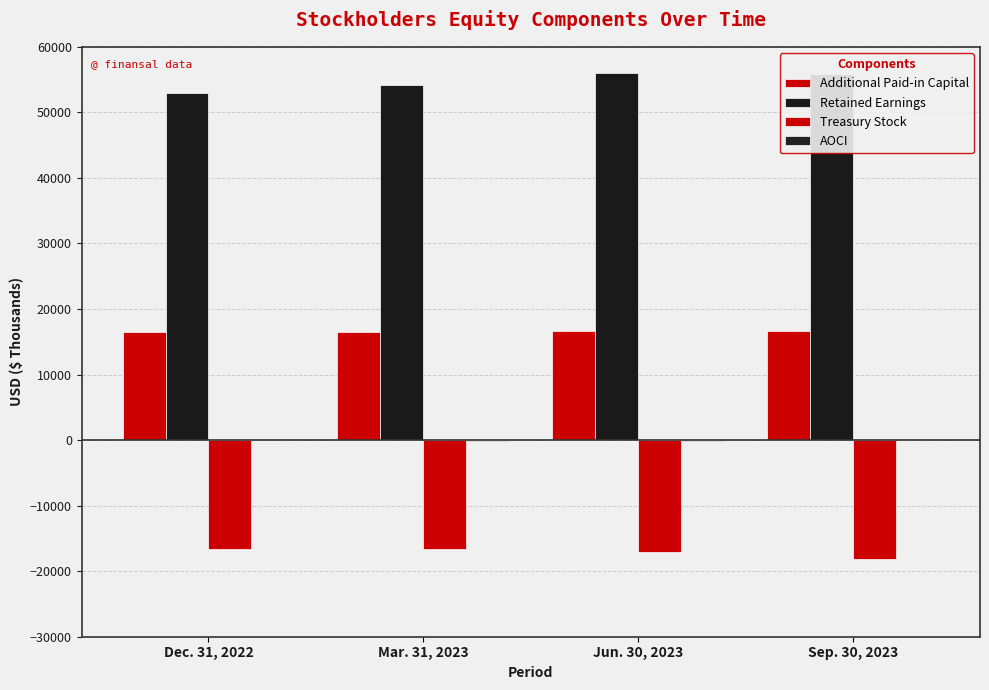

Reading right to left, list all the values displayed in this chart.

Additional Paid-in Capital: 16621	16621	16471	16471
Retained Earnings: 55834	56056	54181	52925
Treasury Stock: -18213	-17105	-16662	-16662
AOCI: -57	-83	-77	-61